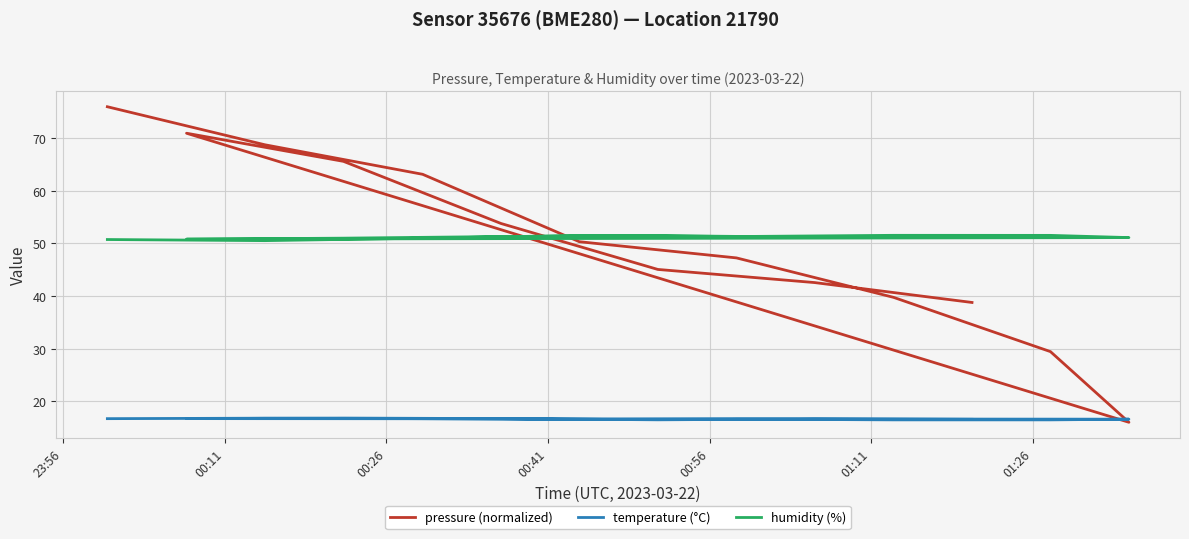

What is the average value of the temperature (°C) series?

16.6